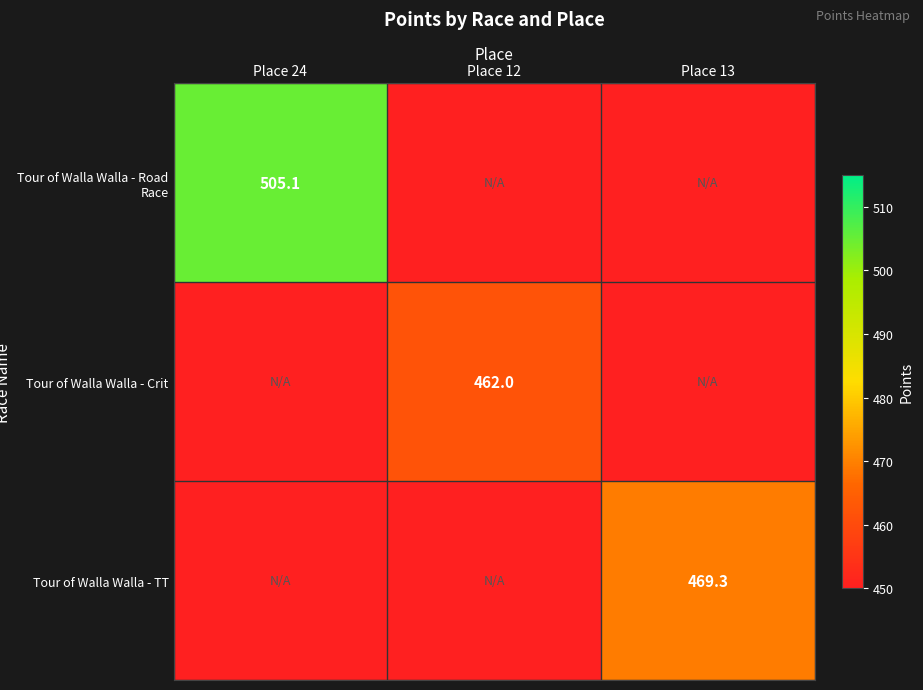

The Tour of Walla Walla - TT series shows 469.3 at Place 13. True or false?

True